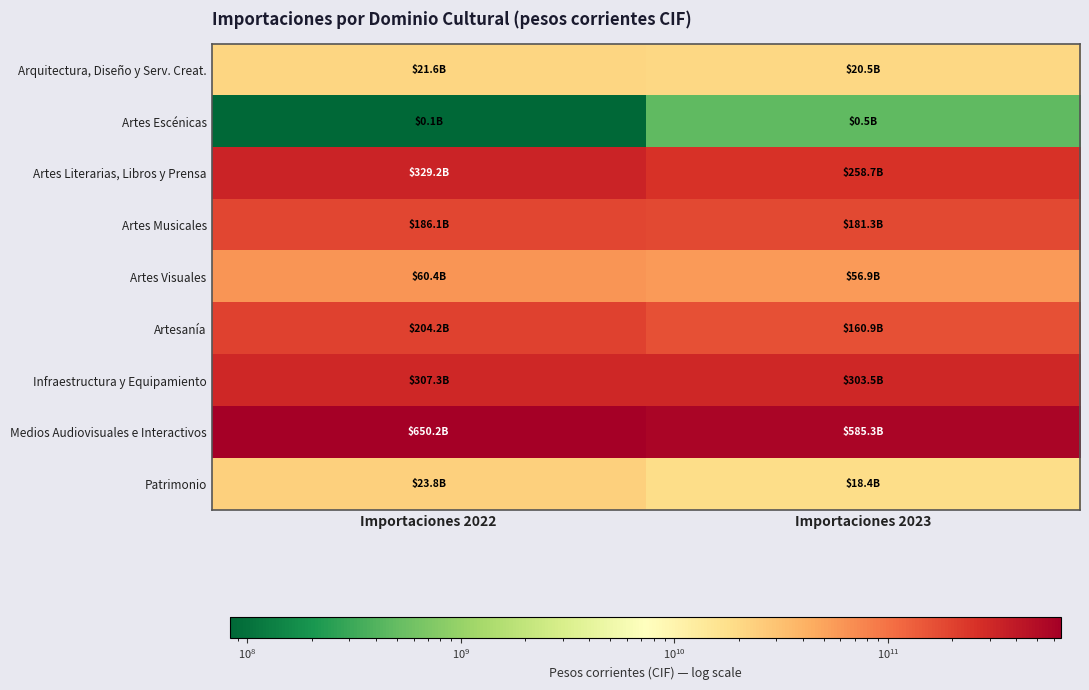

Reading left to right, transcribe all the data shown in this chart.

Arquitectura, Diseño y Serv. Creat.: Importaciones 2022=21622616099.8	Importaciones 2023=20470868270.0
Artes Escénicas: Importaciones 2022=83013147.2	Importaciones 2023=464528896.0
Artes Literarias, Libros y Prensa: Importaciones 2022=329246035114.5	Importaciones 2023=258735290791.0
Artes Musicales: Importaciones 2022=186054971978.3	Importaciones 2023=181286942712.0
Artes Visuales: Importaciones 2022=60407032392.2	Importaciones 2023=56928824266.0
Artesanía: Importaciones 2022=204222808952.8	Importaciones 2023=160872227602.0
Infraestructura y Equipamiento: Importaciones 2022=307296233346.7	Importaciones 2023=303520223993.0
Medios Audiovisuales e Interactivos: Importaciones 2022=650241906371.4	Importaciones 2023=585265210561.0
Patrimonio: Importaciones 2022=23806681954.1	Importaciones 2023=18399713268.0